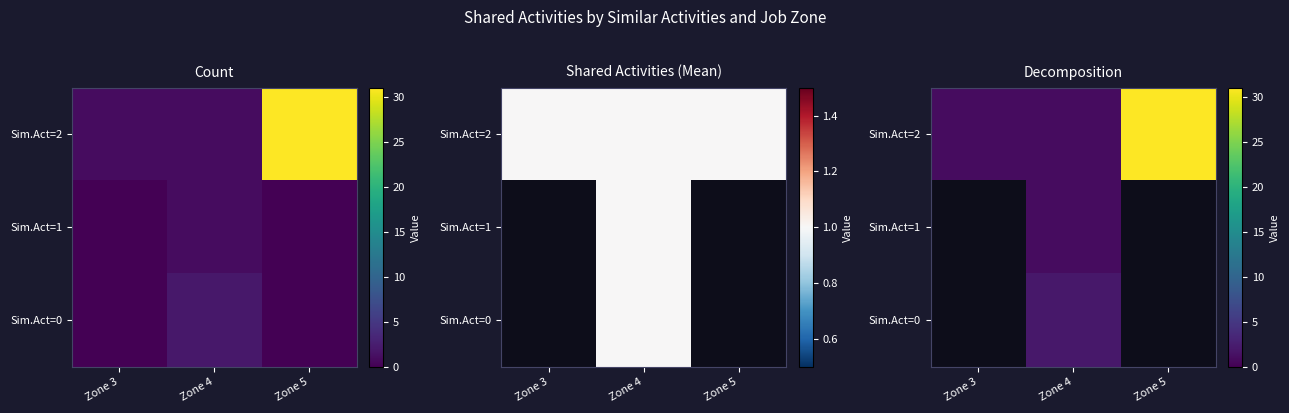

At which category does the chart reach its minimum across all series?

Zone 3